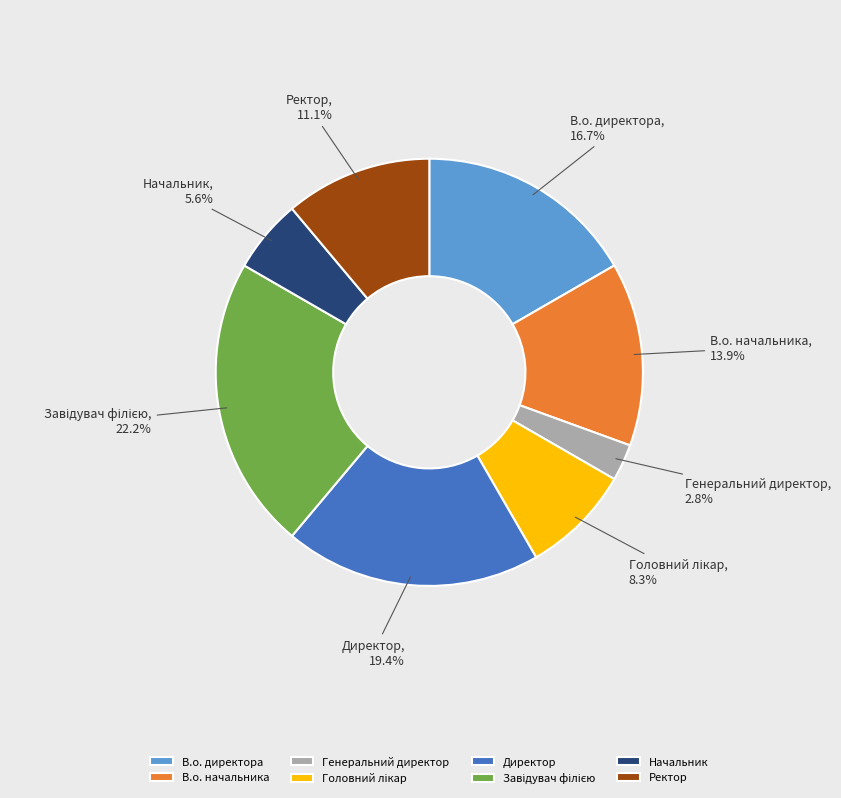

Is there a majority slice in this chart?

No